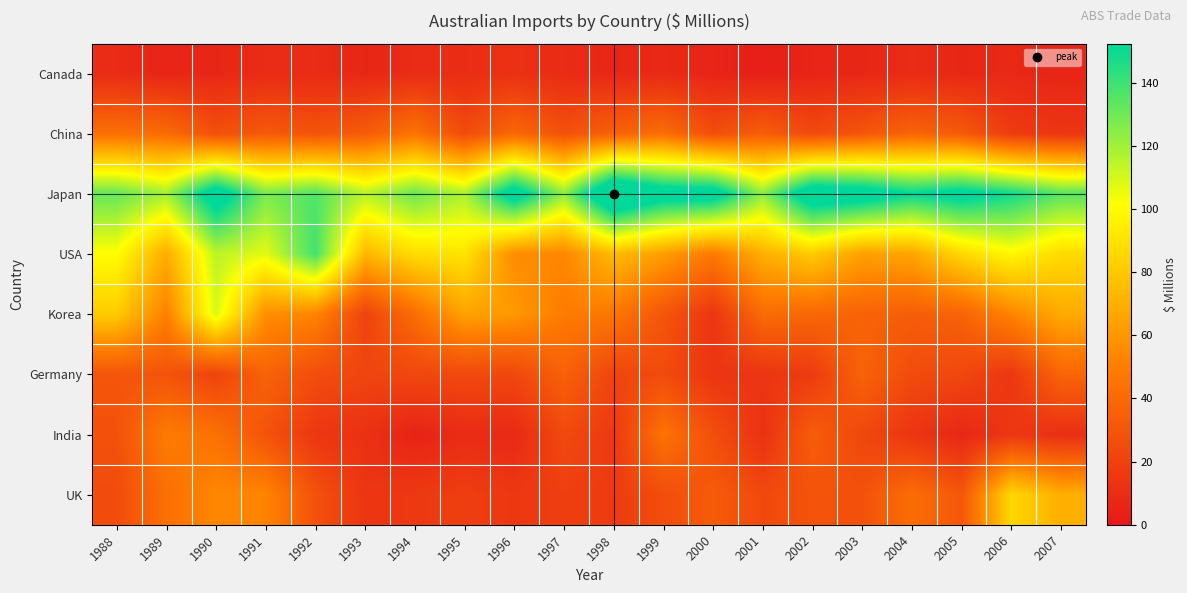

At which category is the sum across all series the highest?

1990